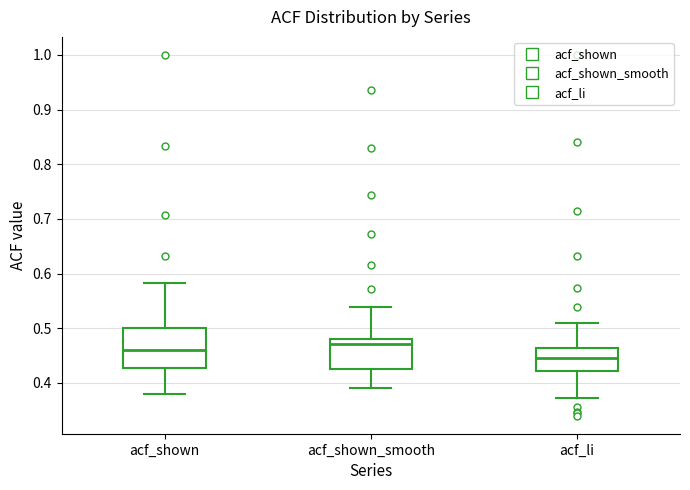

Which box is the tallest, from its lower edge to its upper edge?

acf_shown